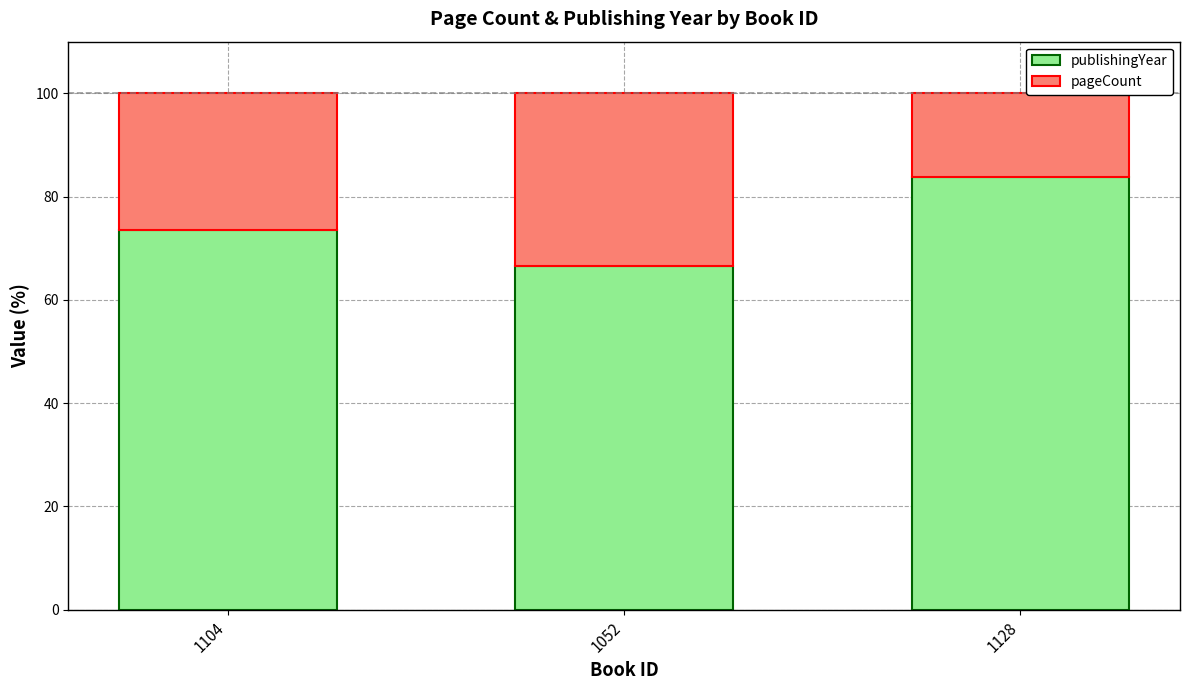

How many bars are there in total?

3